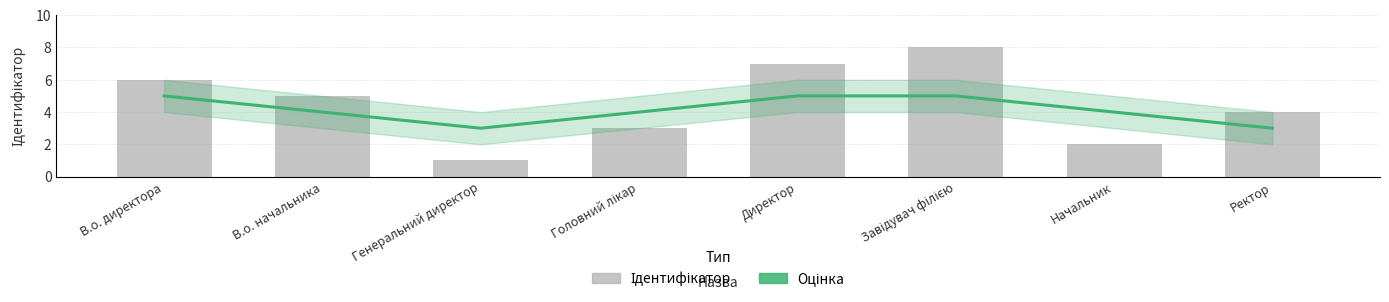

What are all the series names shown in the legend?

Оцінка, Ідентифікатор